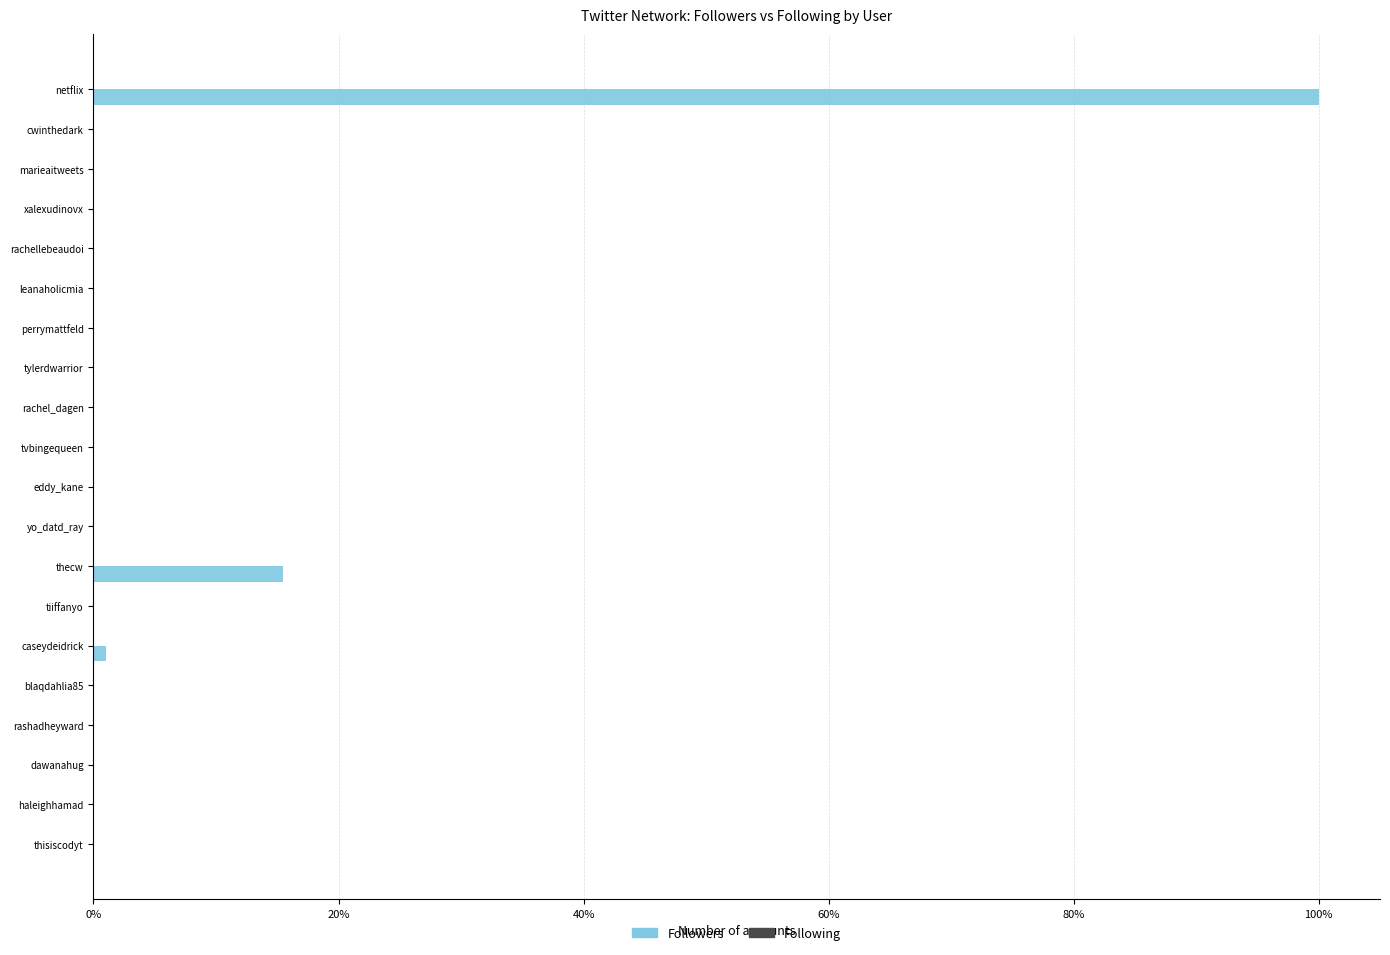

List the series in order of their overall mean, lowest first.

Following, Followers